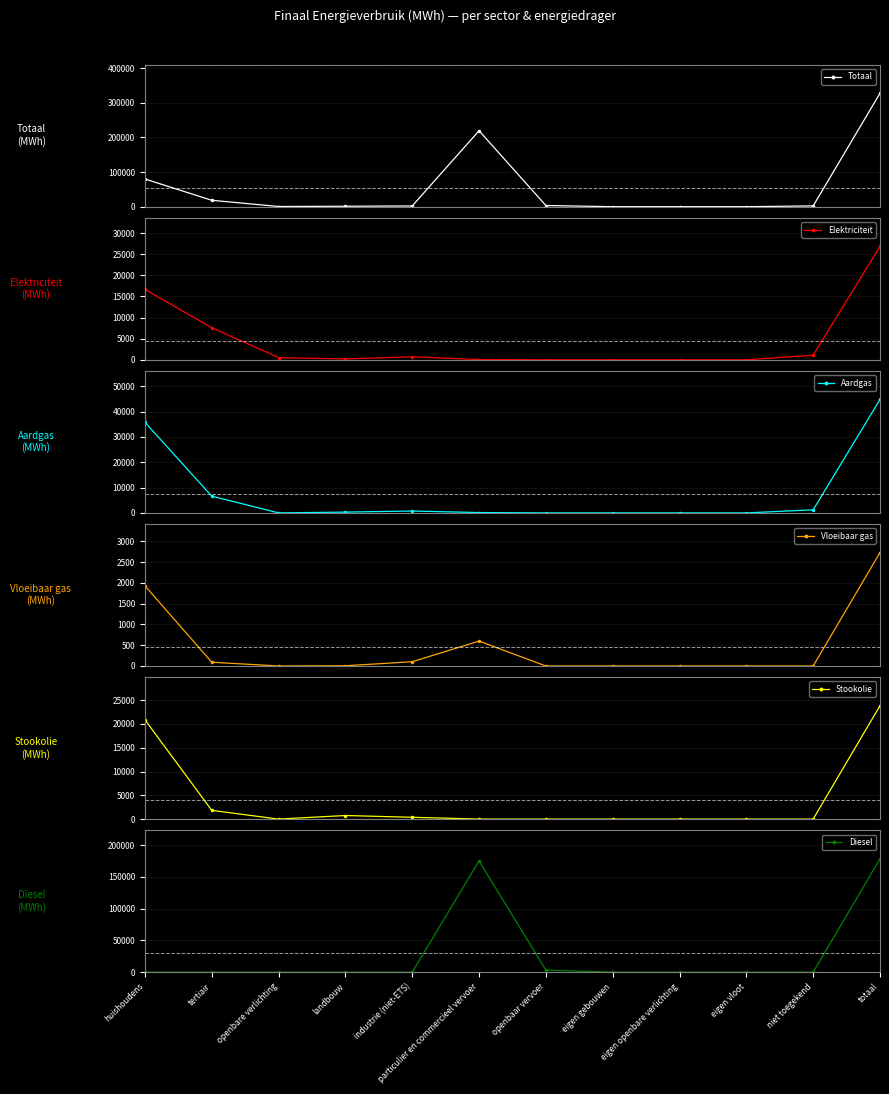

At tertiair, list the series in order from smallest to largest.

Diesel, Vloeibaar gas, Stookolie, Aardgas, Elektriciteit, Totaal